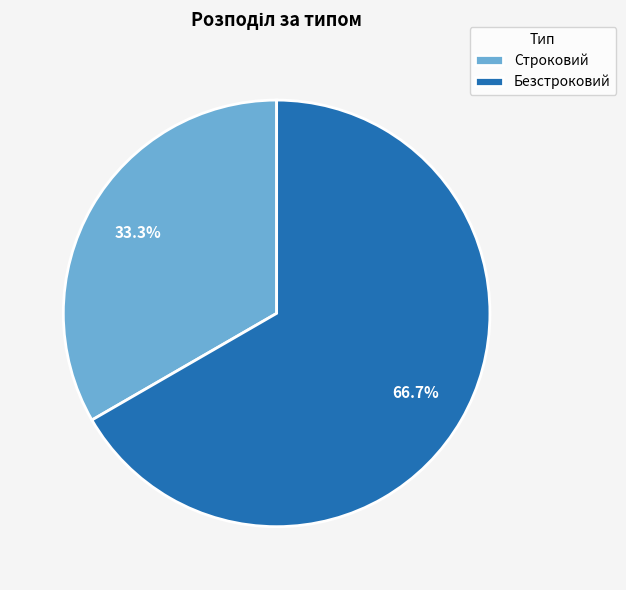

Which slice represents more than half of the pie?

Безстроковий